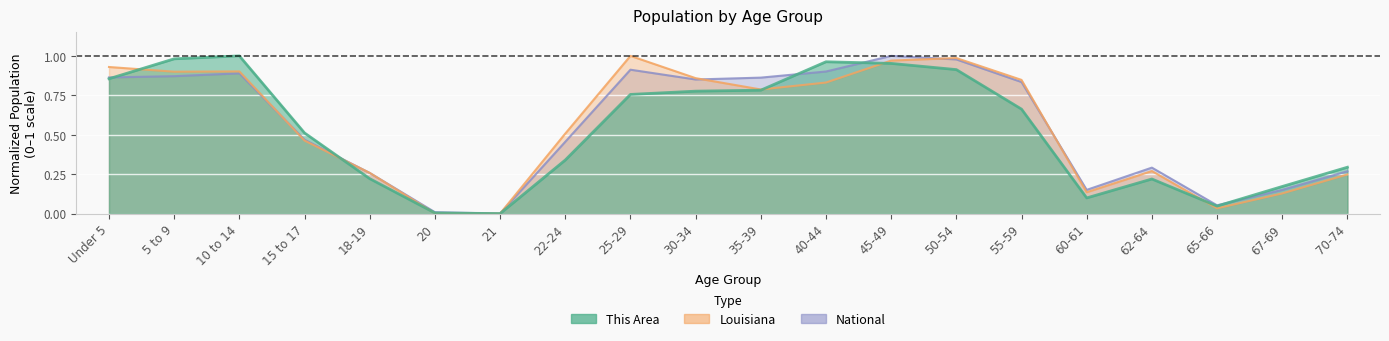

What is the difference between the maximum and minimum values in the This Area series?

1.0